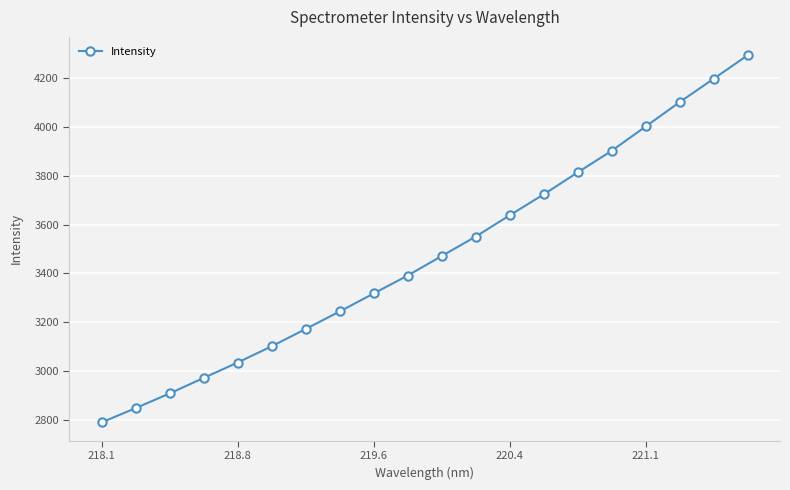

True or false: the data has more than 1 interior local peaks.

False